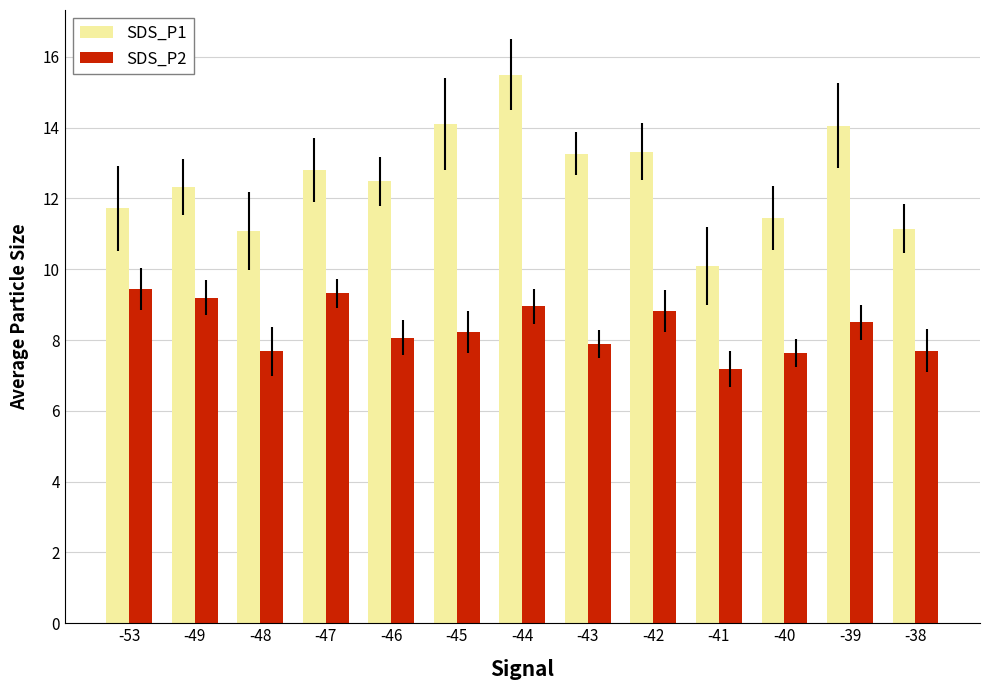

List the series in order of their overall mean, lowest first.

SDS_P2, SDS_P1